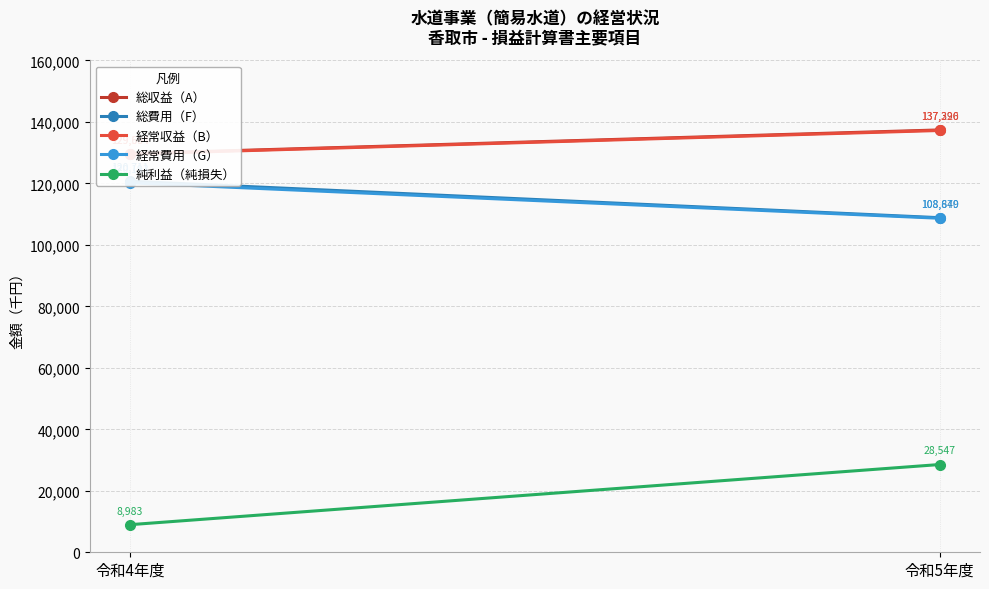

Which has a higher value, 令和4年度 or 令和5年度?

令和5年度